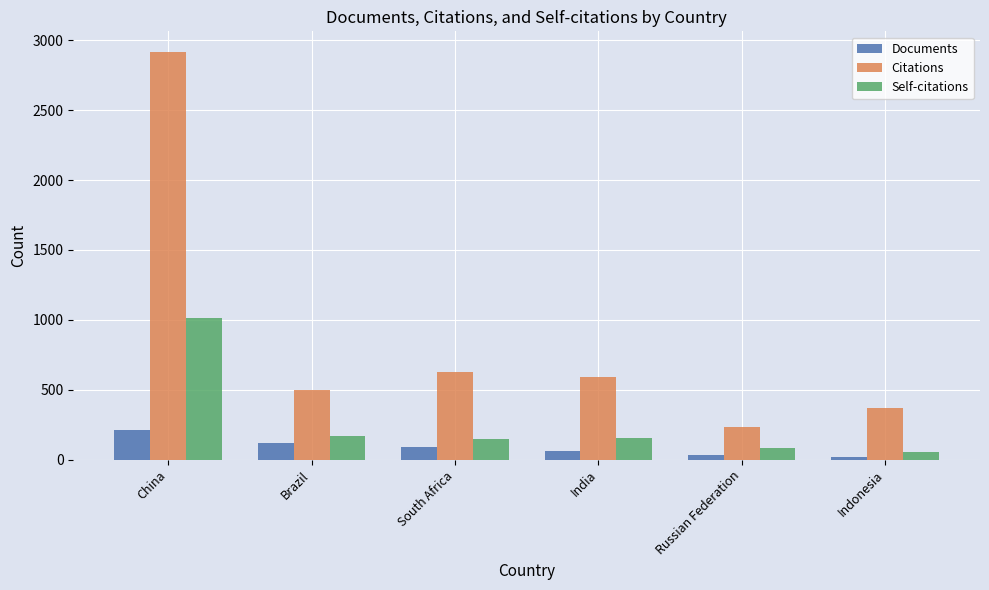

What is the difference between the Citations values at India and China?

2328